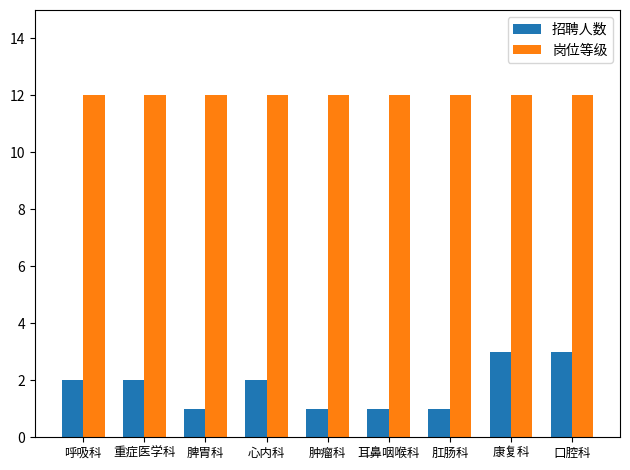

Which series changed the most between 脾胃科 and 心内科?

招聘人数